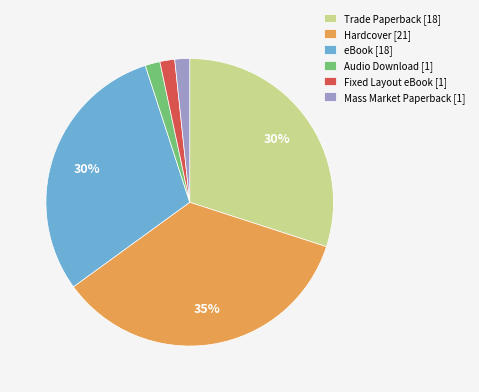

To the nearest percent, what portion does Audio Download represent?

2%